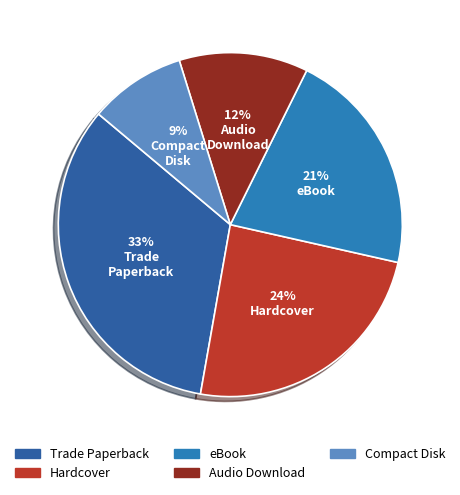

What is the smallest slice in the pie chart?

Compact Disk